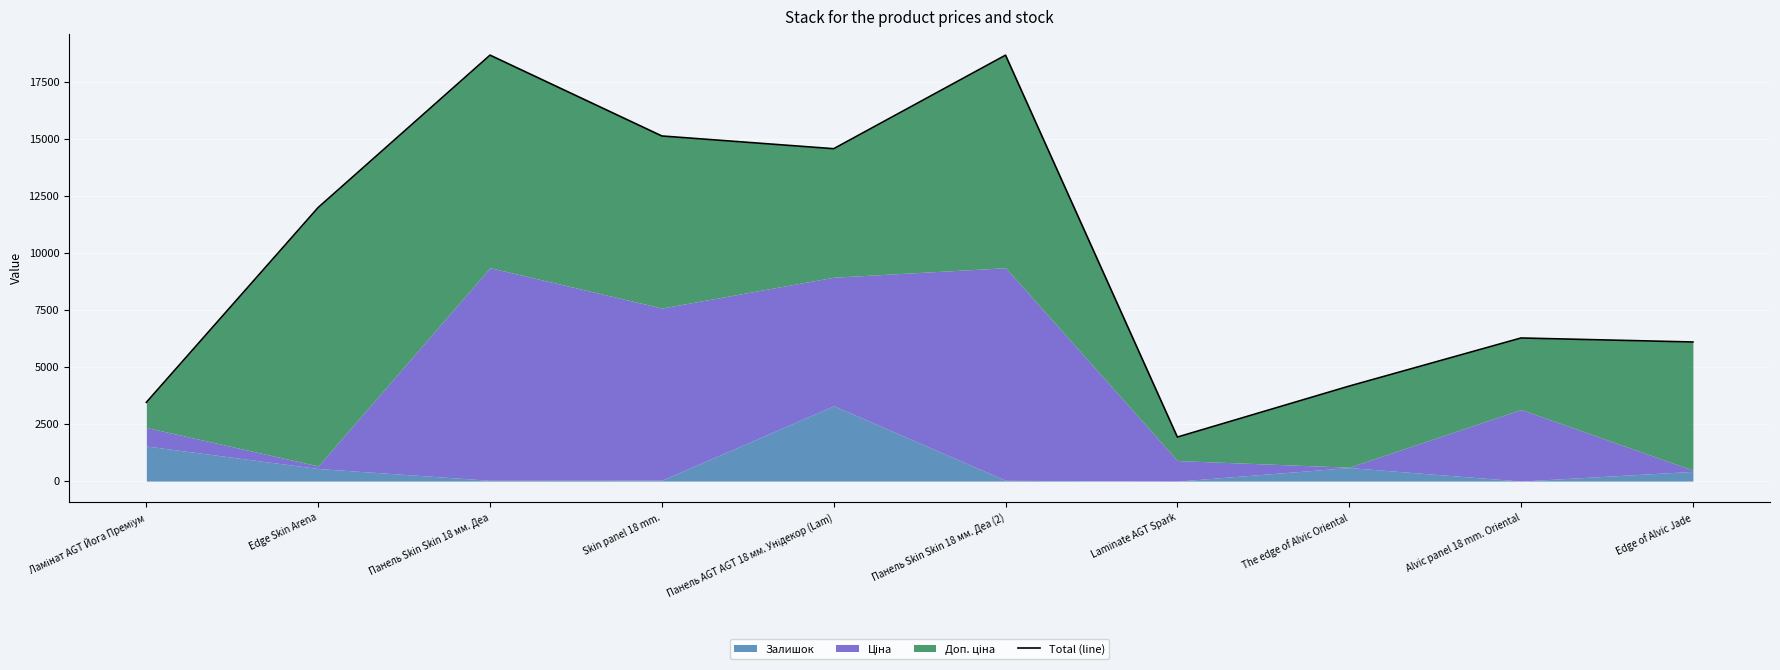

Where does the data first go above 11997?

Edge Skin Arena